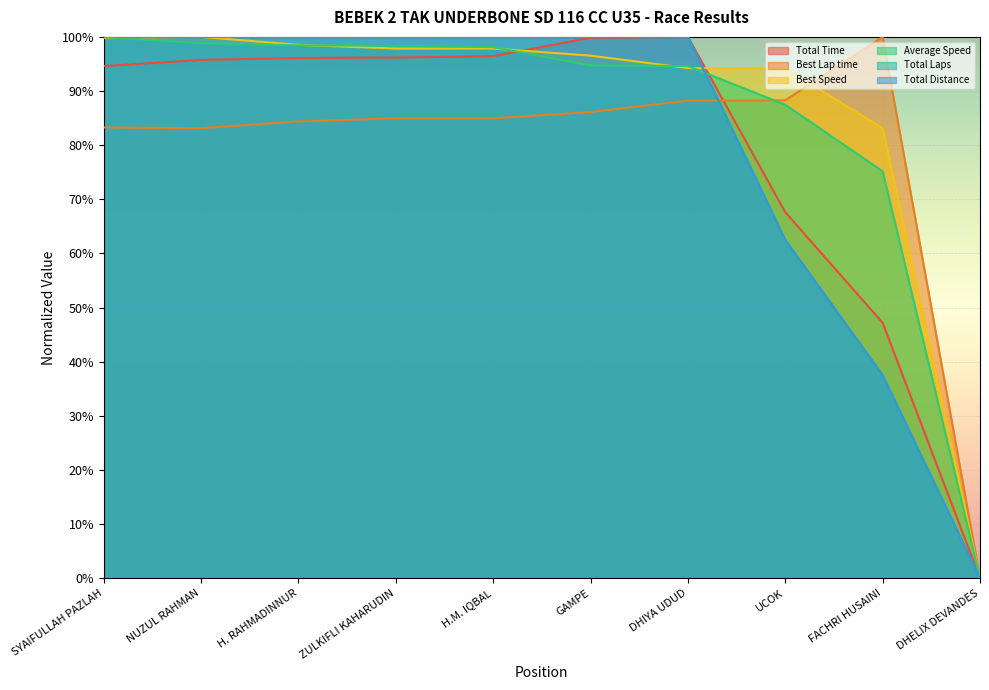

At which label is Total Distance closest to 0?

DHELIX DEVANDES